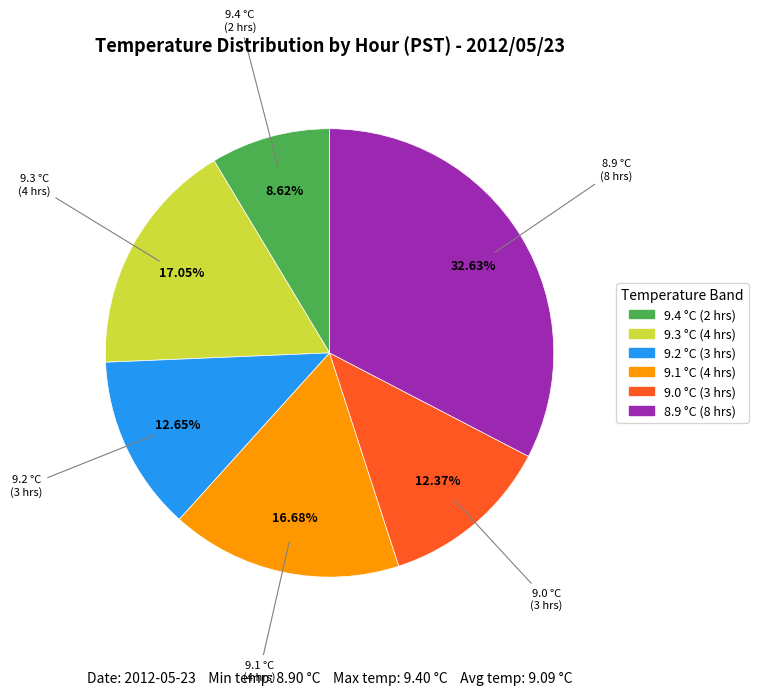

Combined, do 9.4 °C (2 hrs) and 9.2 °C (3 hrs) account for over 50%?

No